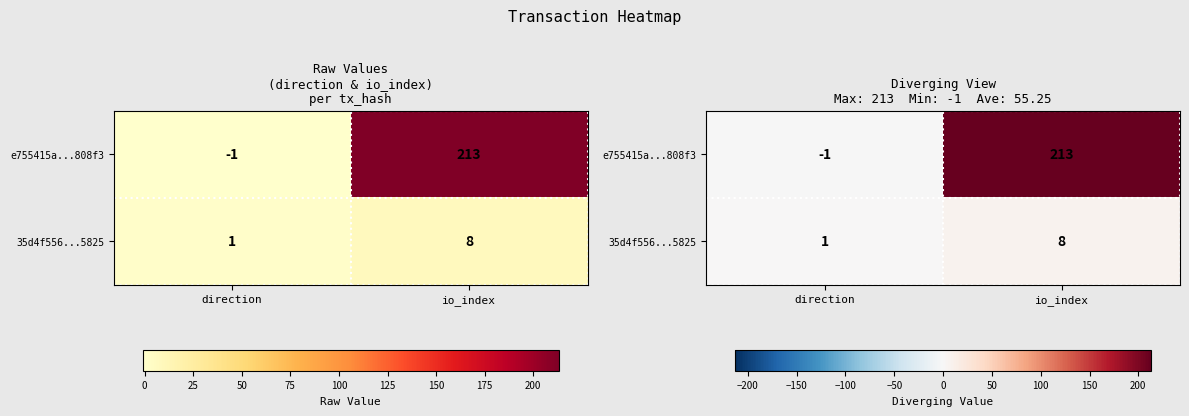

Rank the series by their maximum value, from highest to lowest.

e755415a...808f3, 35d4f556...5825